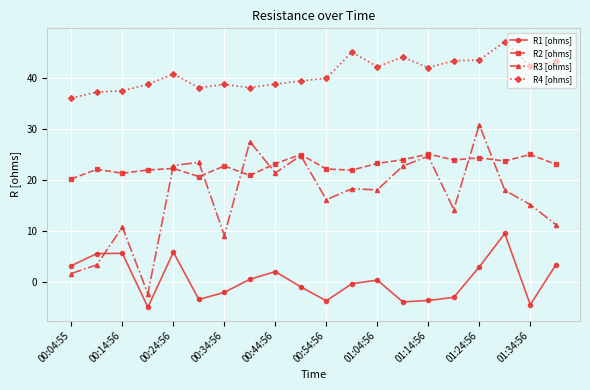

List the series in order of their peak value, highest first.

R4 [ohms], R3 [ohms], R2 [ohms], R1 [ohms]